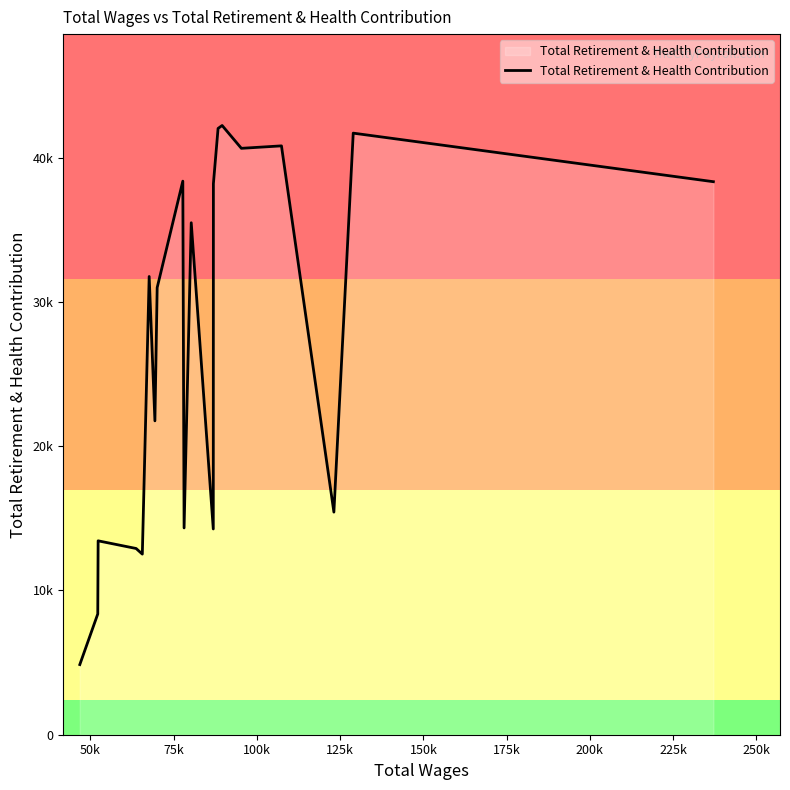

Does the chart have visible grid lines?

No